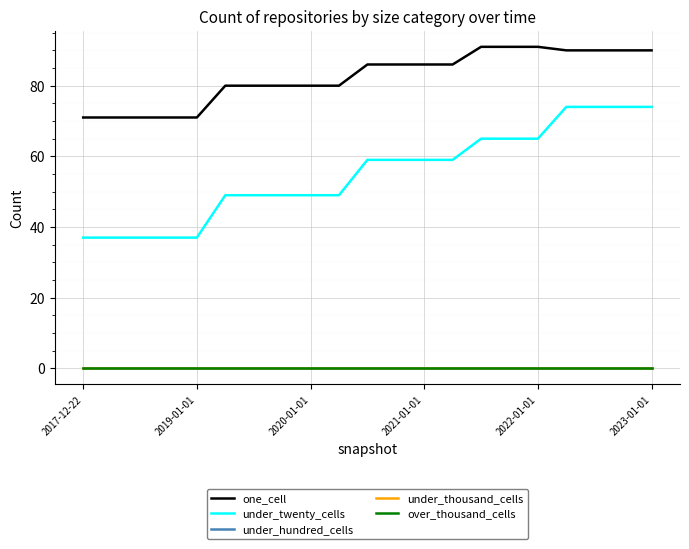

True or false: over_thousand_cells and one_cell intersect in this chart.

False